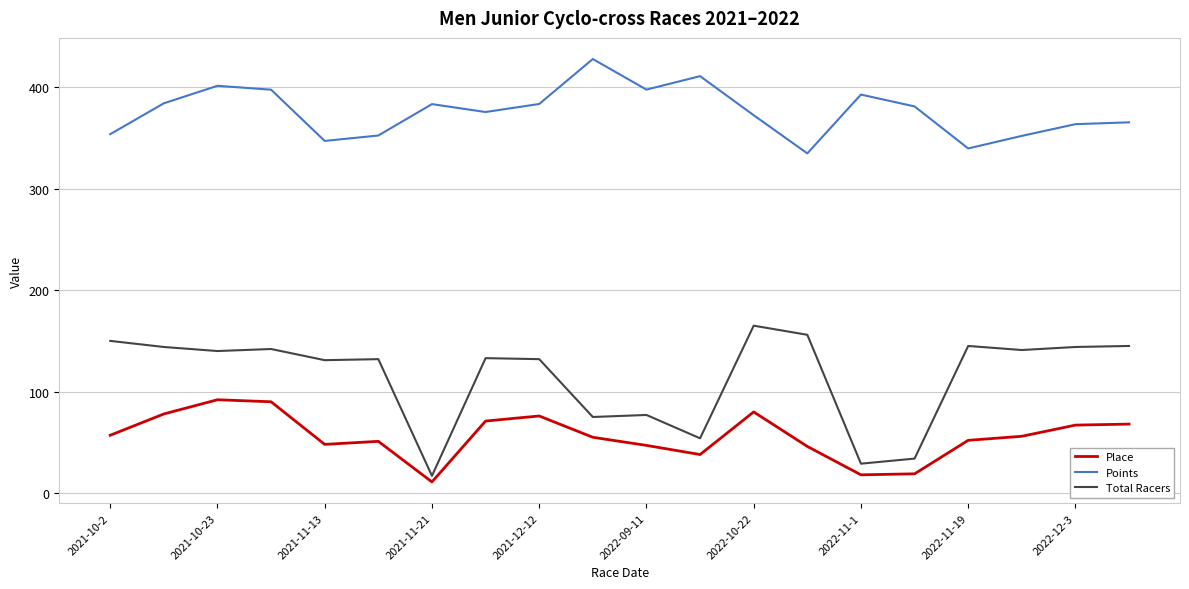

True or false: Total Racers and Points cross at least once.

False